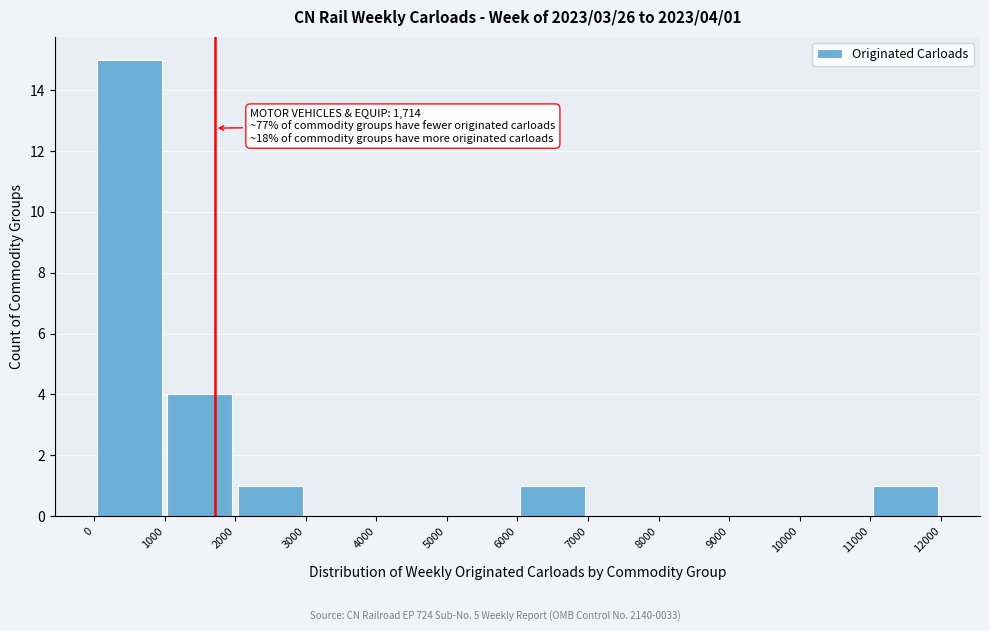

Over which range of the x-axis is the bar tallest?

0 to 1000